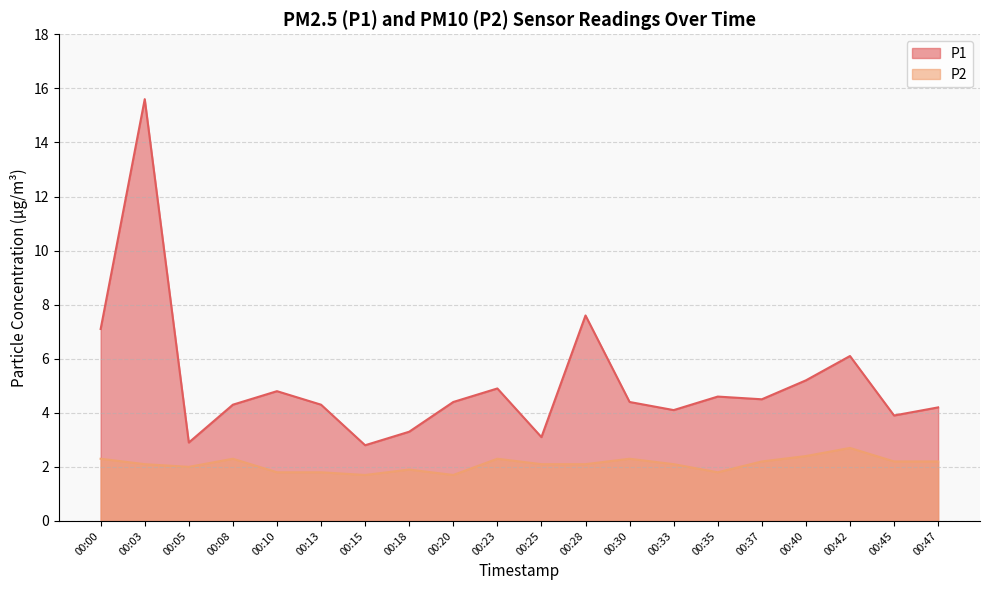

Rank the categories by P1 value from highest to lowest.

00:03, 00:28, 00:00, 00:42, 00:40, 00:23, 00:10, 00:35, 00:37, 00:20, 00:30, 00:08, 00:13, 00:47, 00:33, 00:45, 00:18, 00:25, 00:05, 00:15